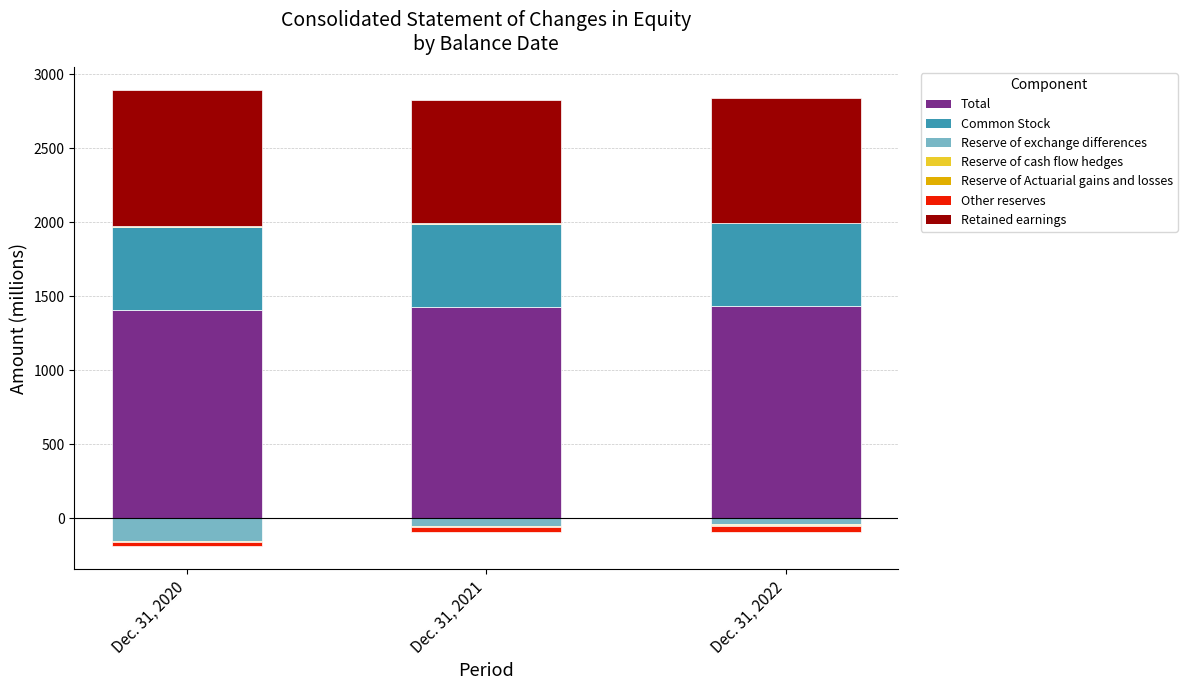

At which category is the sum across all series the highest?

Dec. 31, 2020